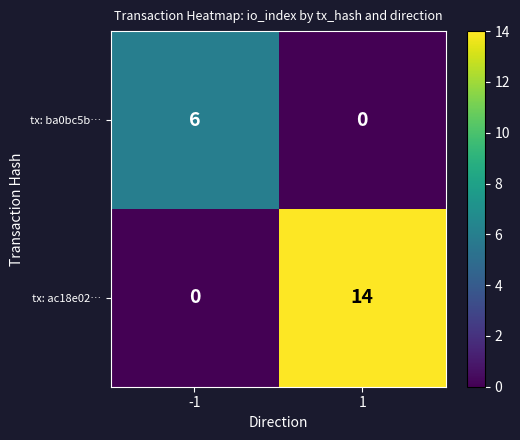

How many categories are shown in the chart?

2